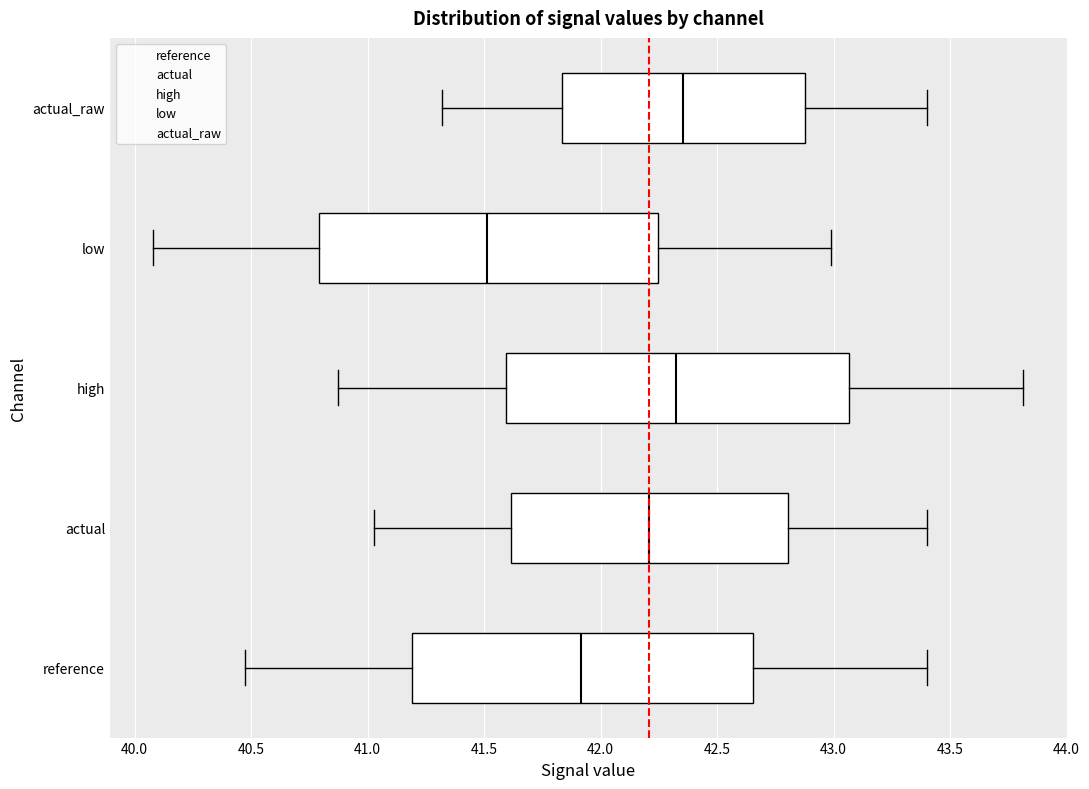

Reading bottom to top, transcribe this box plot: for each box, give where its median line is, the range the box spans, and where its two whiskers end, as read against the x-axis. The values are not printed on the chart, so give them approximately, as read against the axis.

reference: median 41.90, box 41.20 to 42.65, whiskers 40.45 to 43.40
actual: median 42.20, box 41.60 to 42.80, whiskers 41.05 to 43.40
high: median 42.30, box 41.60 to 43.05, whiskers 40.85 to 43.80
low: median 41.50, box 40.80 to 42.25, whiskers 40.10 to 43.00
actual_raw: median 42.35, box 41.85 to 42.90, whiskers 41.30 to 43.40